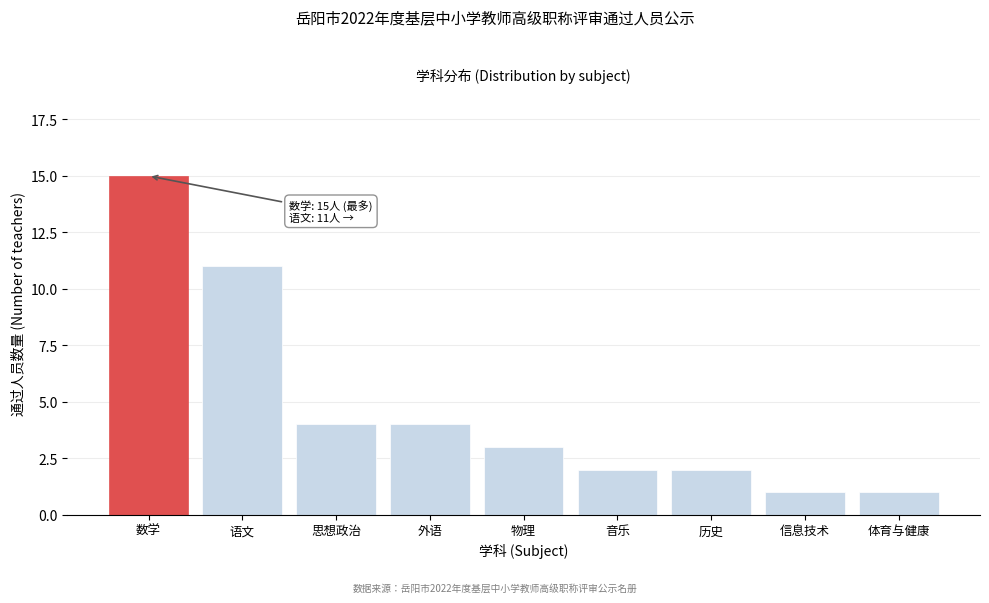

Reading left to right, list all the values displayed in this chart.

数学=15	语文=11	思想政治=4	外语=4	物理=3	音乐=2	历史=2	信息技术=1	体育与健康=1